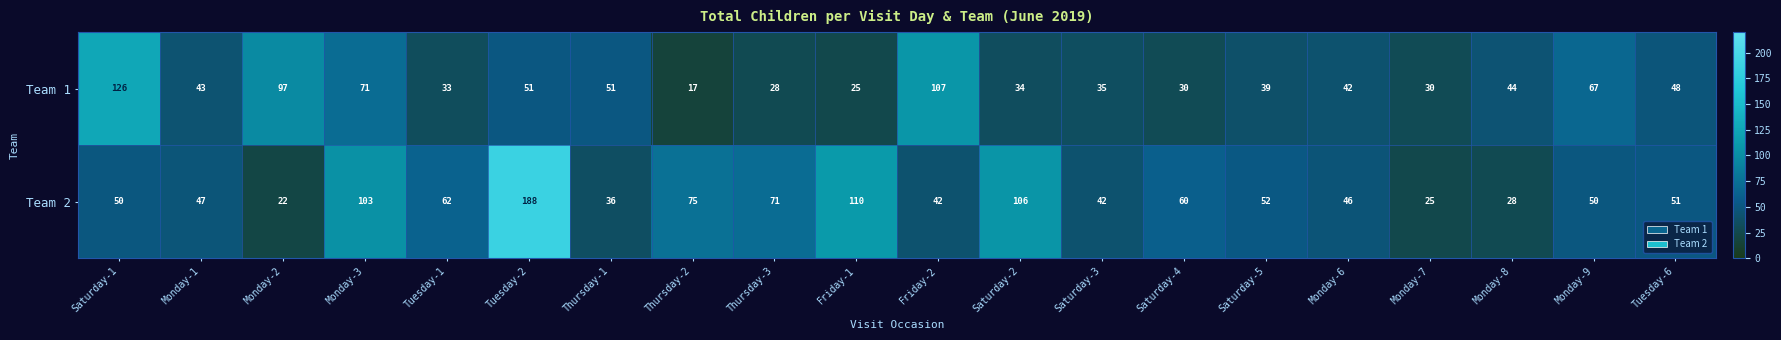

At how many categories does at least one series exceed 32?

19